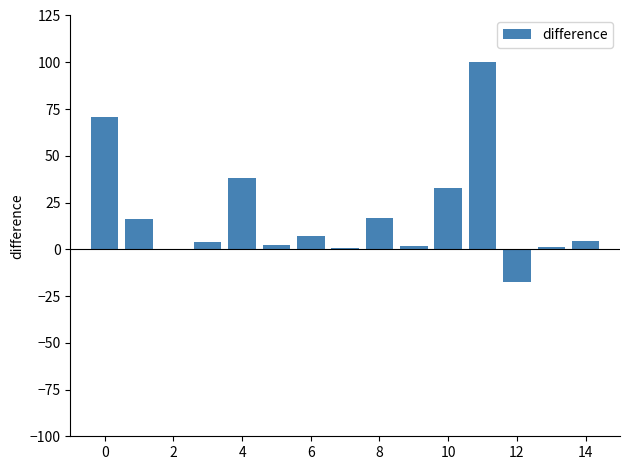

What is the sum of all values?

278.5